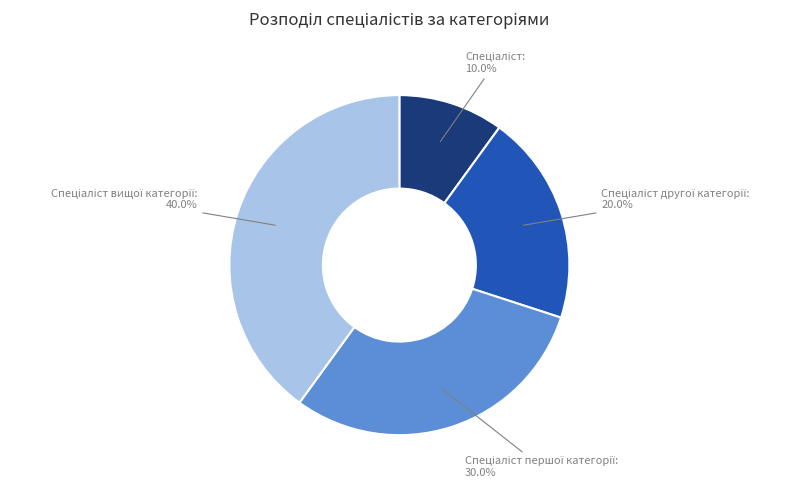

Does any single category account for the majority?

No